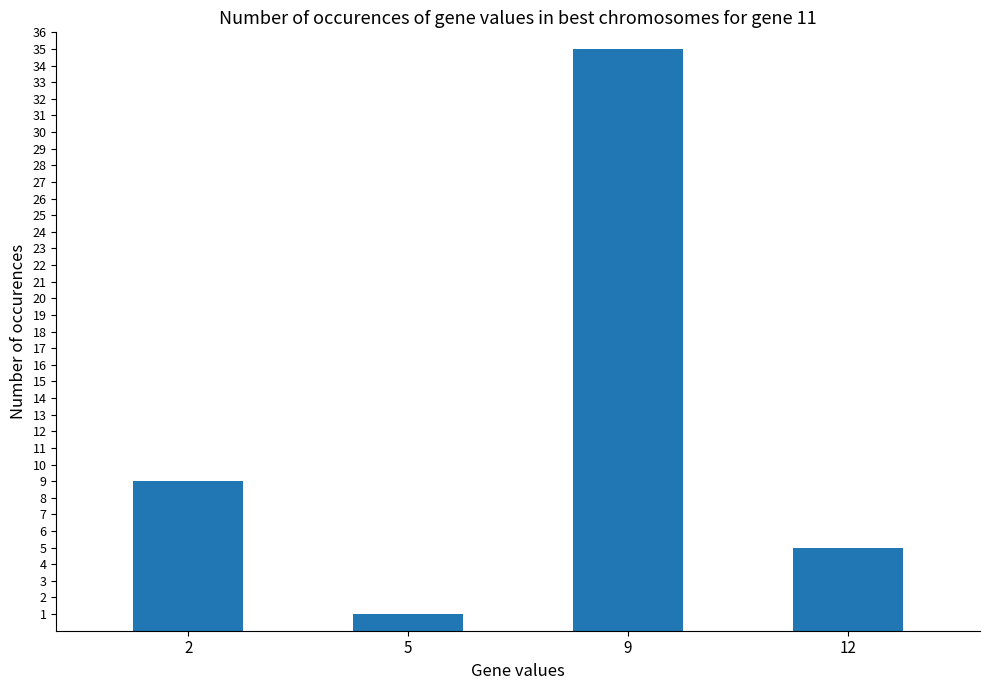

Reading left to right, transcribe all the data shown in this chart.

2=9	5=1	9=35	12=5